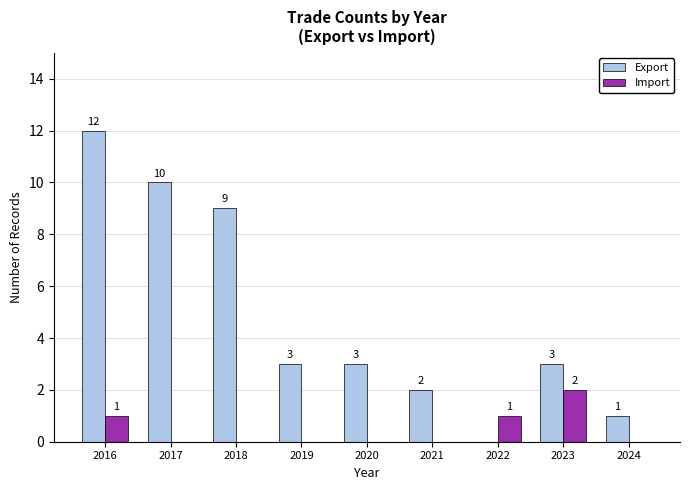

Between 2018 and 2021, which series saw the biggest shift?

Export